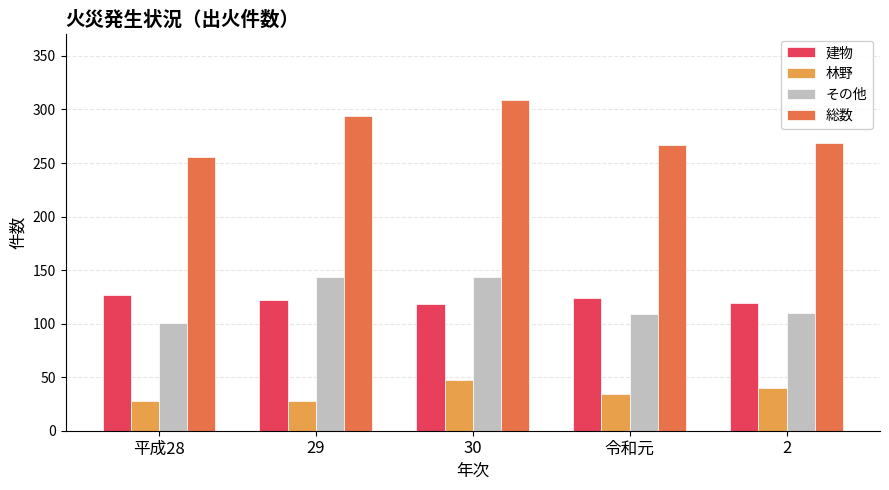

How many values in the 建物 series are below 122?

2